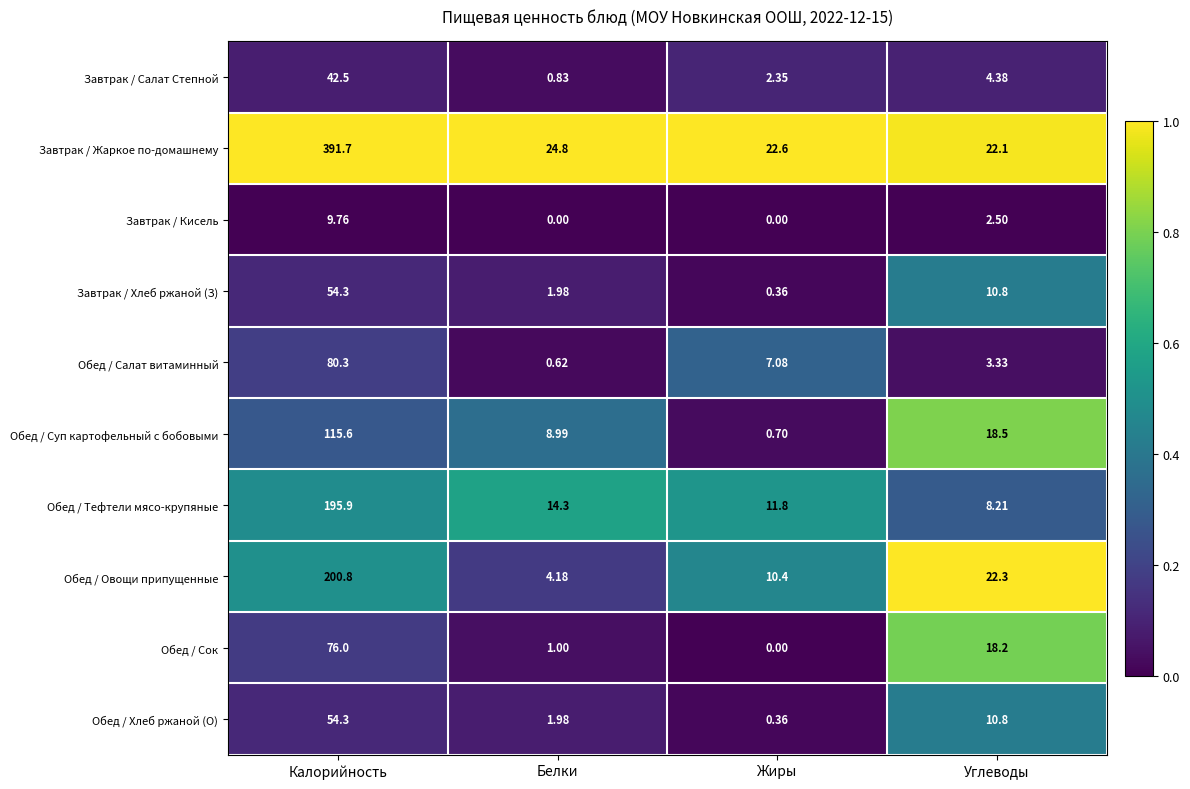

Which series has the widest spread of values?

Завтрак / Жаркое по-домашнему